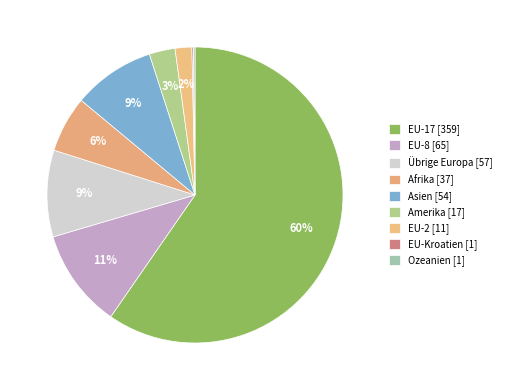

What portion of the pie excludes EU-17?

40.4%